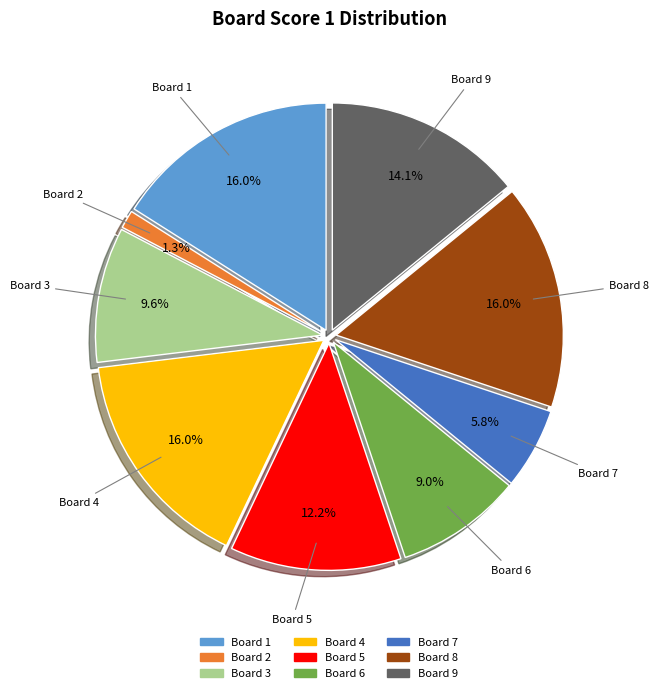

How many segments does this pie chart have?

9